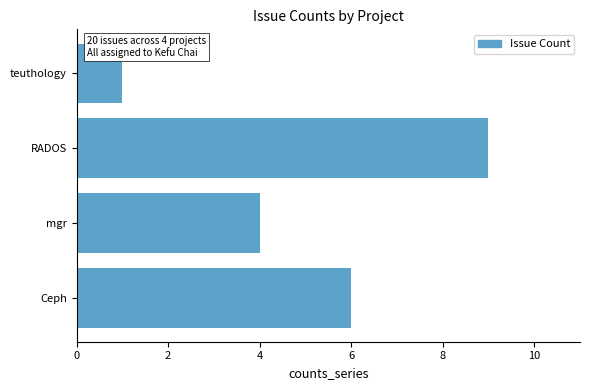

List the labels in order of value, largest first.

RADOS, Ceph, mgr, teuthology